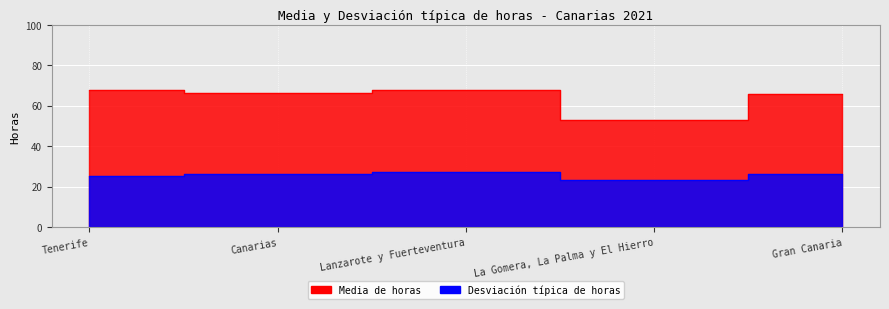

At which category is the sum across all series the highest?

Lanzarote y Fuerteventura